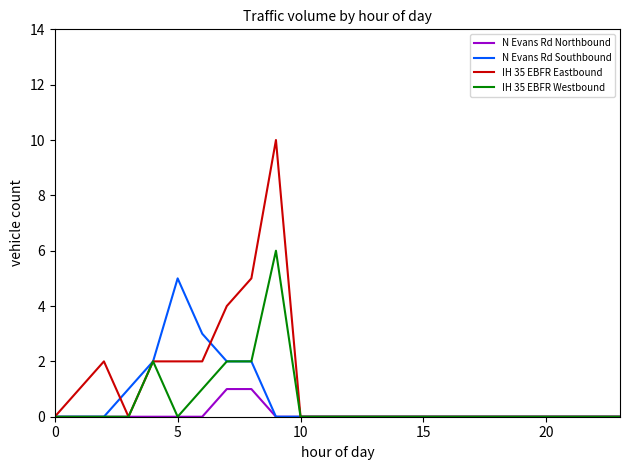

Which series has the widest spread of values?

IH 35 EBFR Eastbound